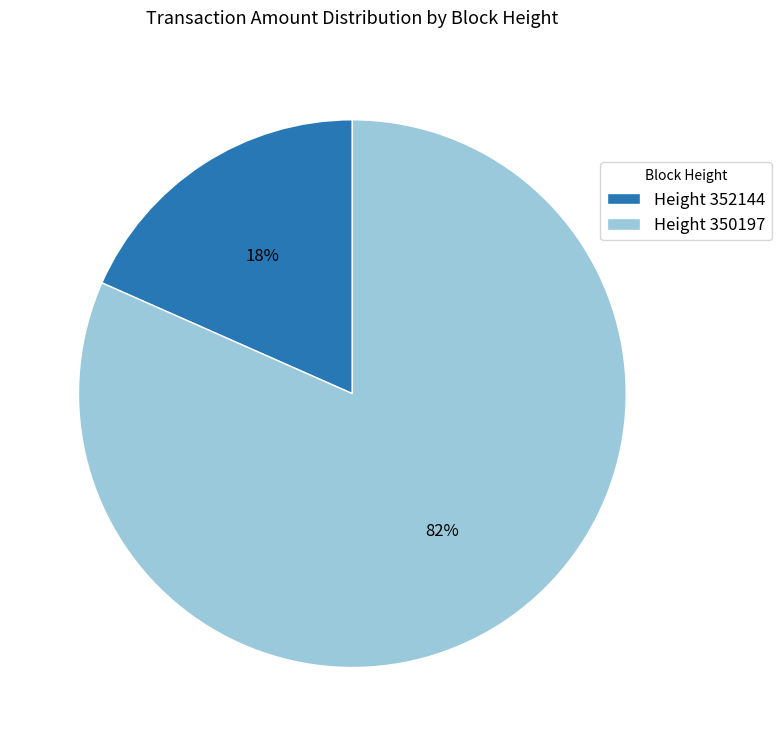

Does any single category account for the majority?

Yes